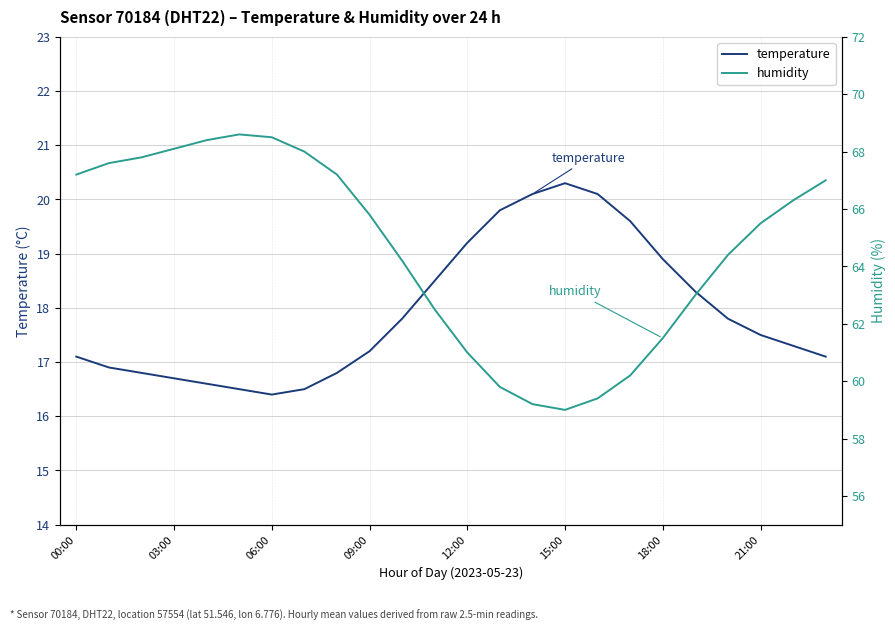

At how many categories does at least one series exceed 22?

24